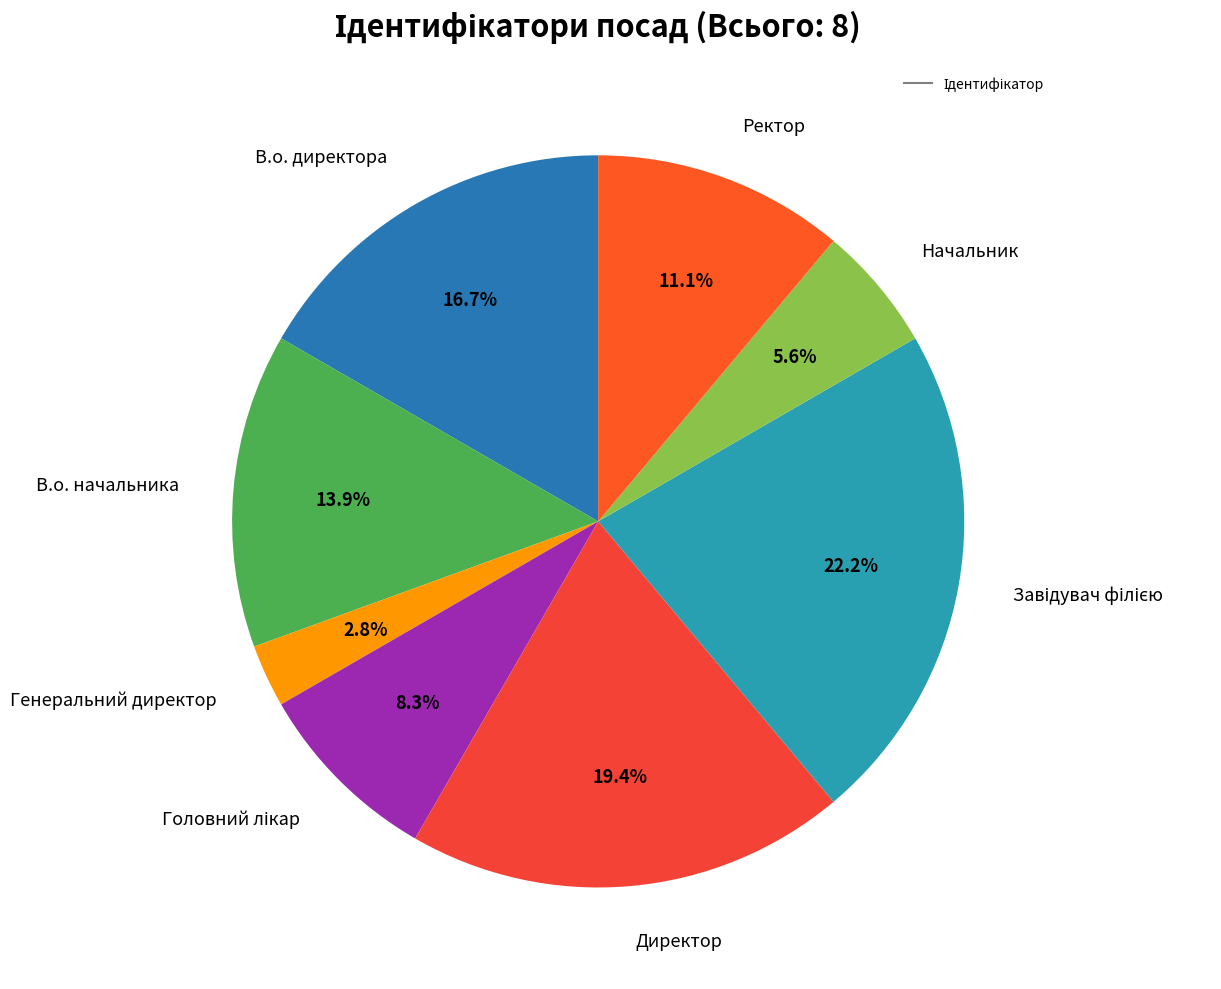

Which category has the smallest portion of the pie?

Генеральний директор